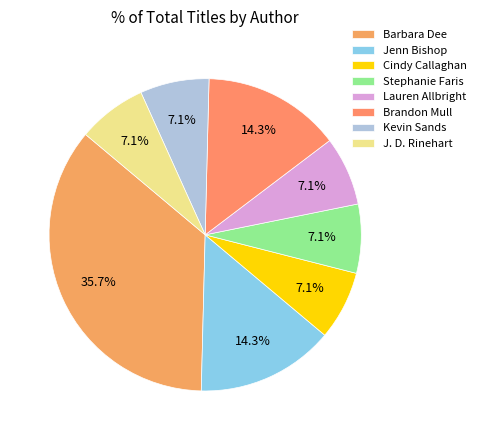

What is the smallest slice in the pie chart?

Cindy Callaghan